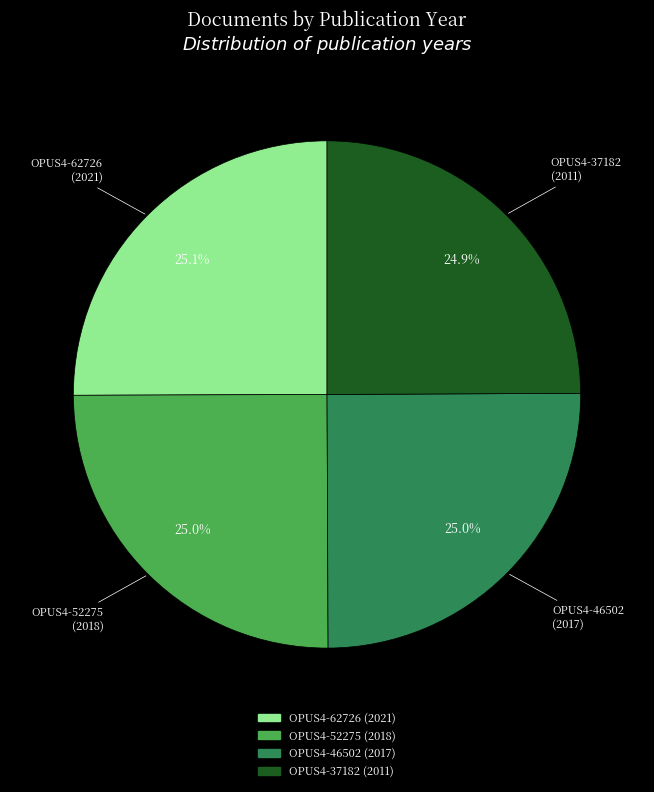

What is the ratio of the value at OPUS4-46502 to the value at OPUS4-62726?

1.0